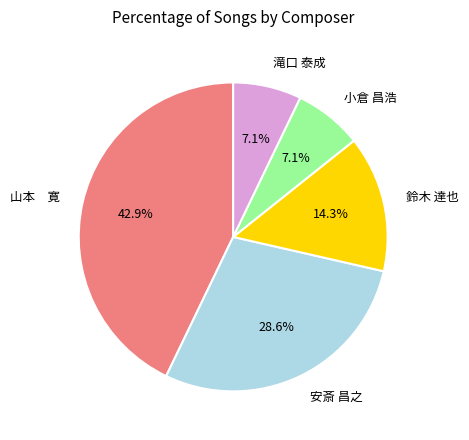

To the nearest percent, what is the combined percentage of 滝口 泰成 and 鈴木 達也?

21%